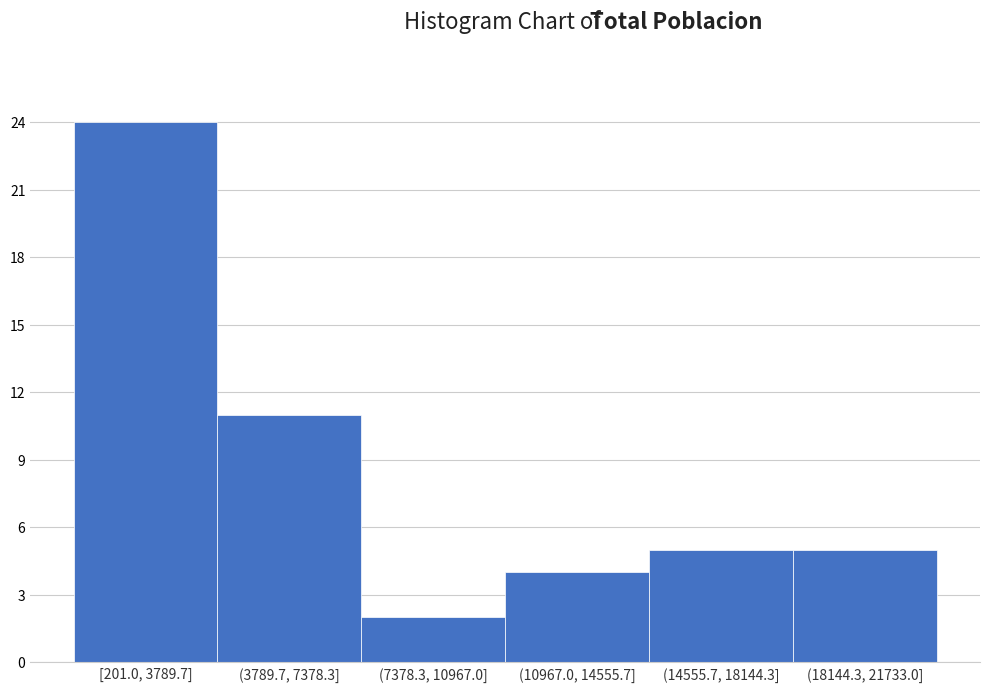

Reading left to right, list all the values displayed in this chart.

24	11	2	4	5	5